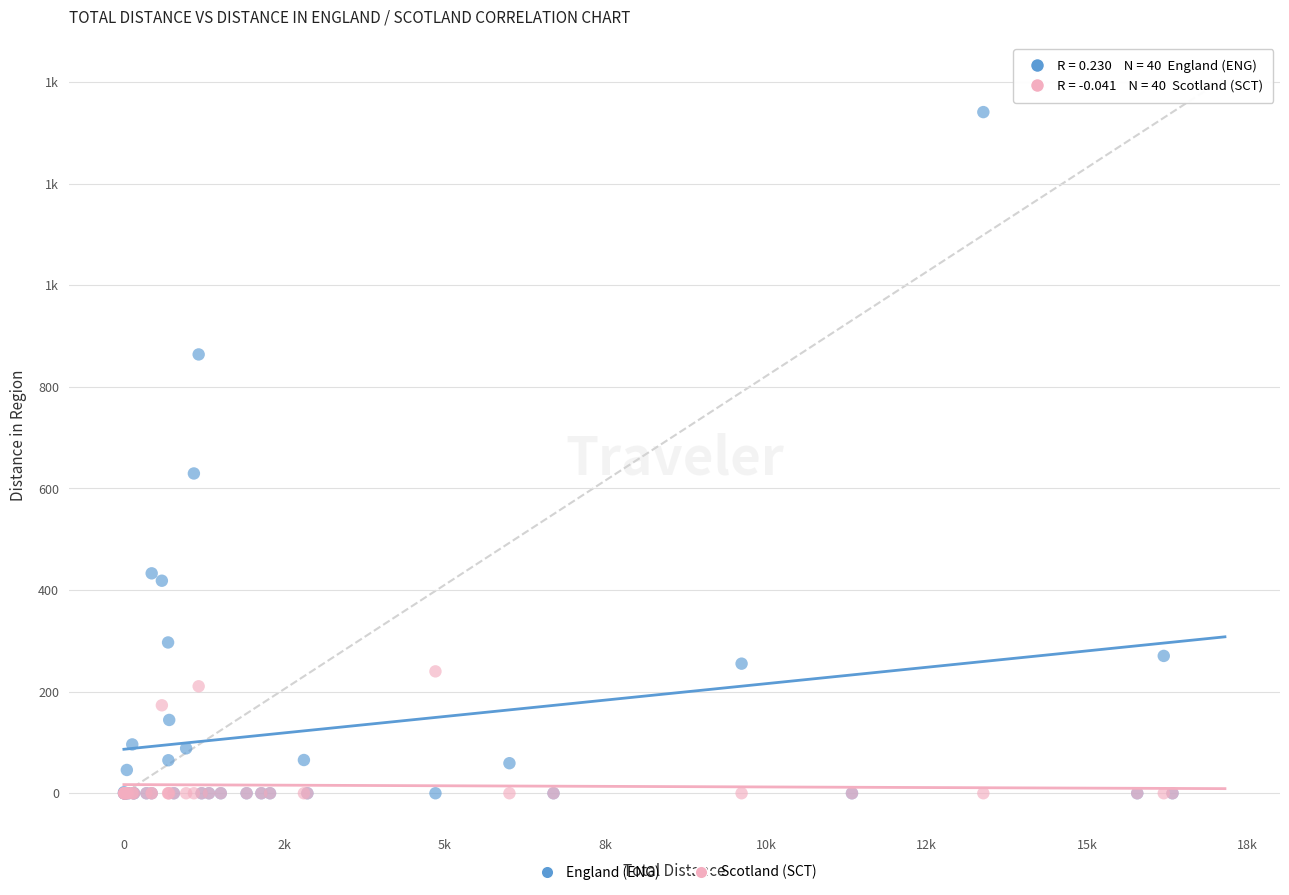

What are all the series names shown in the legend?

England (ENG), Scotland (SCT)